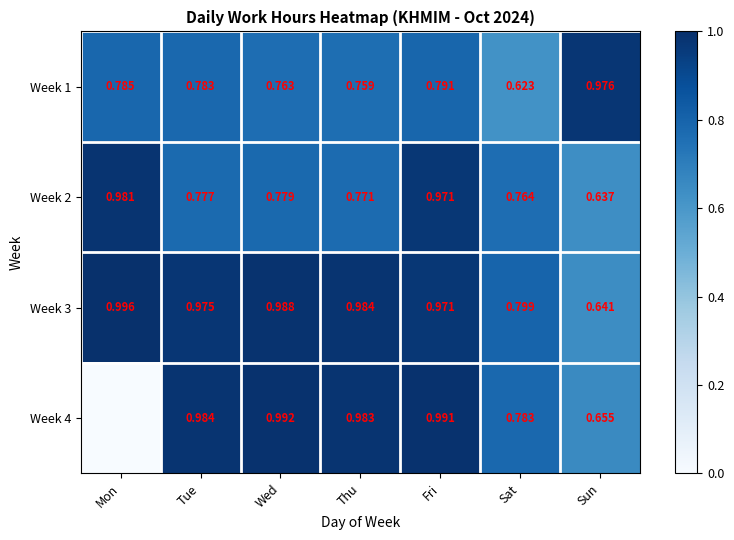

Which category has the highest value in the Week 3 series?

Mon